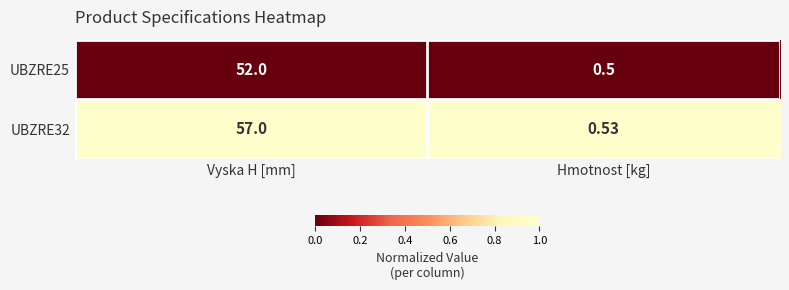

Where is UBZRE25 nearest to the value 26?

Hmotnost [kg]